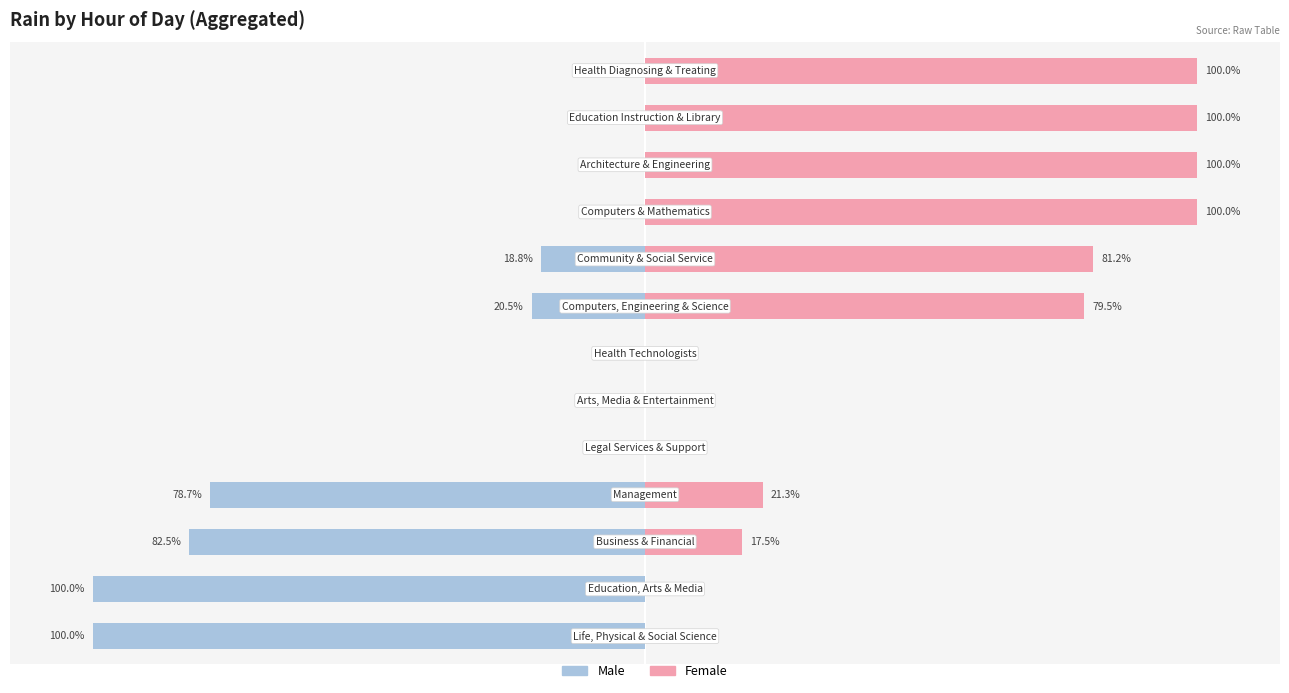

What are all the series names shown in the legend?

Male, Female